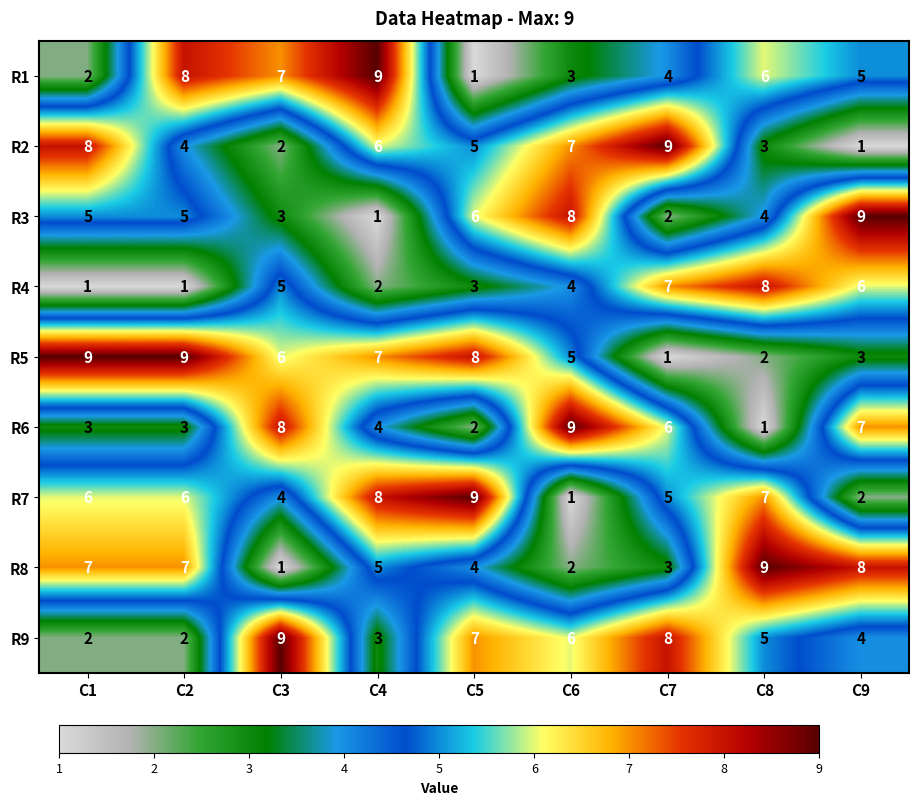

At C2, list the series in order from largest to smallest.

R5, R1, R8, R7, R3, R2, R6, R9, R4